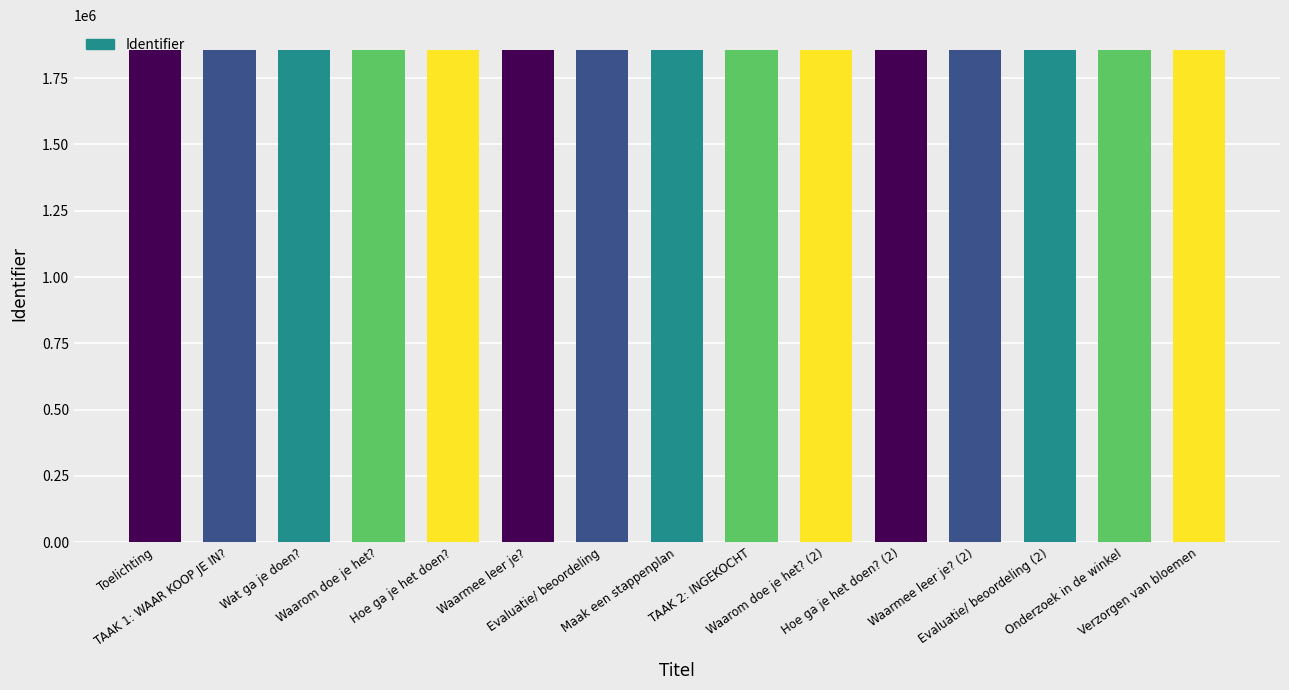

What is the maximum value shown in the chart?

1857263